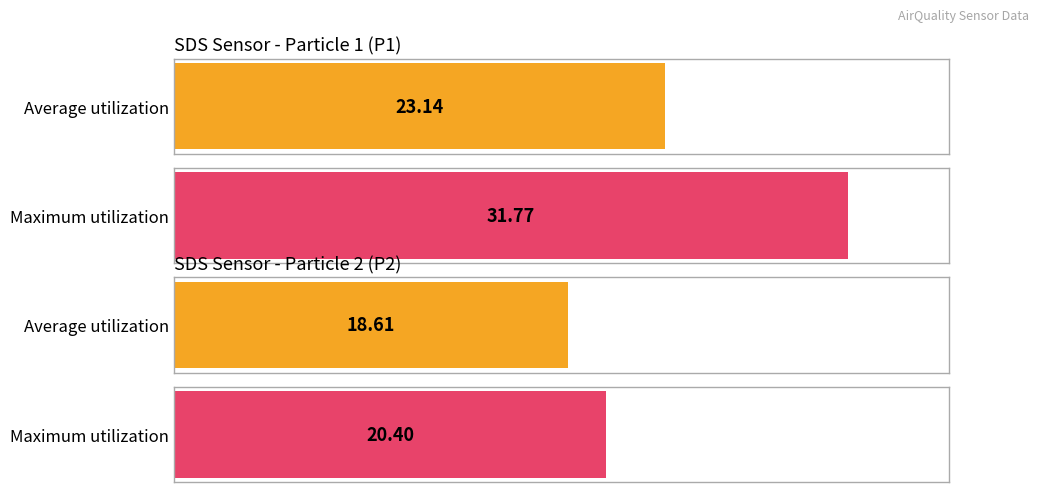

Which series has the widest spread of values?

Maximum utilization